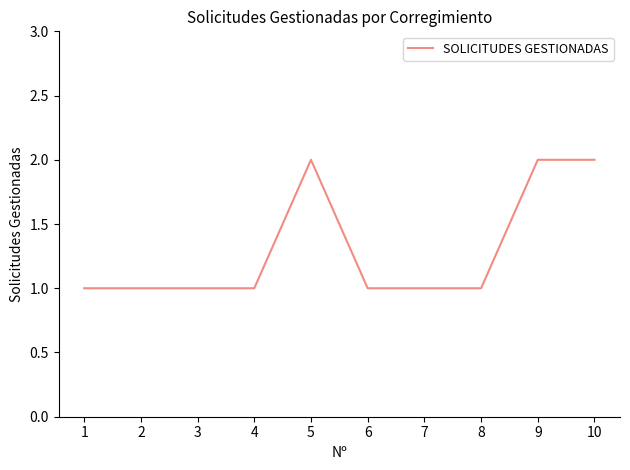

Is it true that the value at 8 is 2?

False